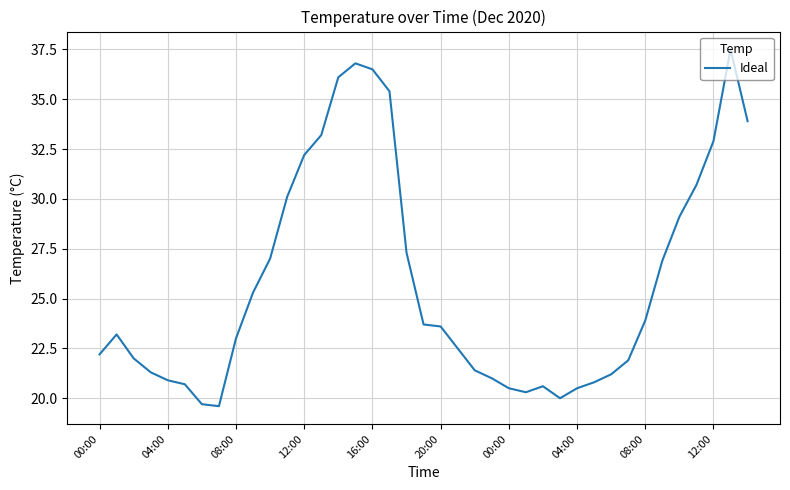

Reading left to right, what are all the values shown in this chart?

22.2	23.2	22.0	21.3	20.9	20.7	19.7	19.6	23.0	25.3	27.0	30.1	32.2	33.2	36.1	36.8	36.5	35.4	27.3	23.7	23.6	22.5	21.4	21.0	20.5	20.3	20.6	20.0	20.5	20.8	21.2	21.9	23.9	26.9	29.1	30.7	32.9	37.5	33.9